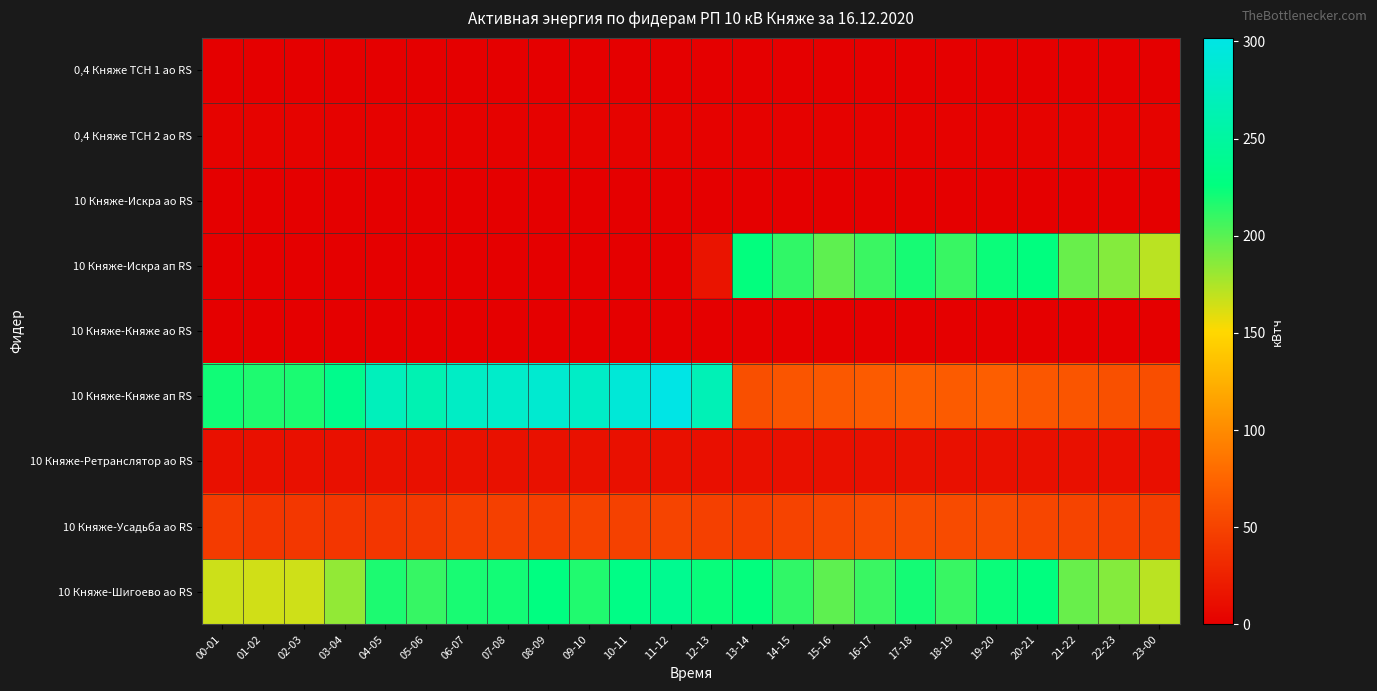

Which series has the widest spread of values?

10 Княже-Княже ап RS